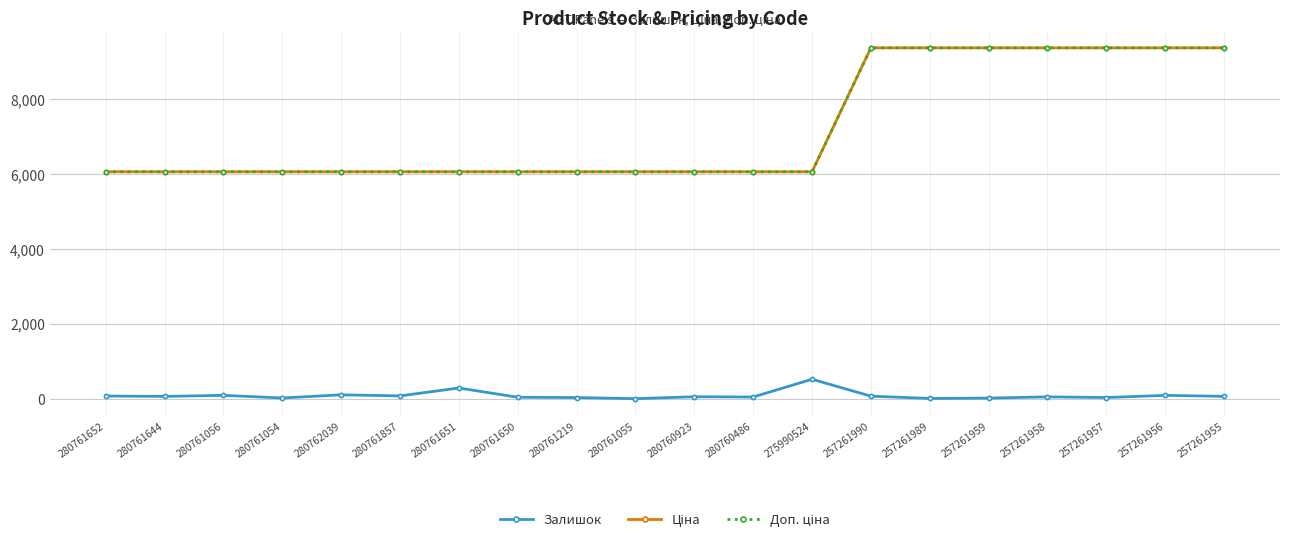

Rank the series by their maximum value, from lowest to highest.

Залишок, Ціна, Доп. ціна